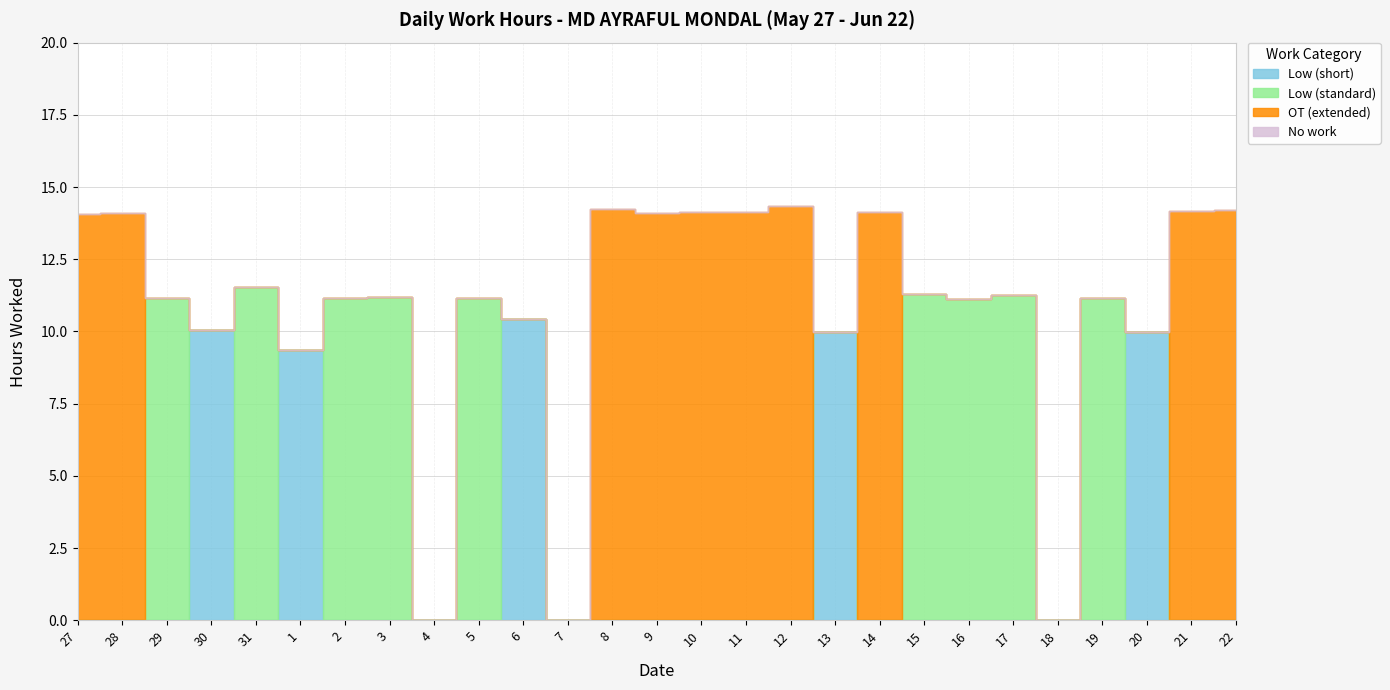

At how many categories does at least one series exceed 8?

24